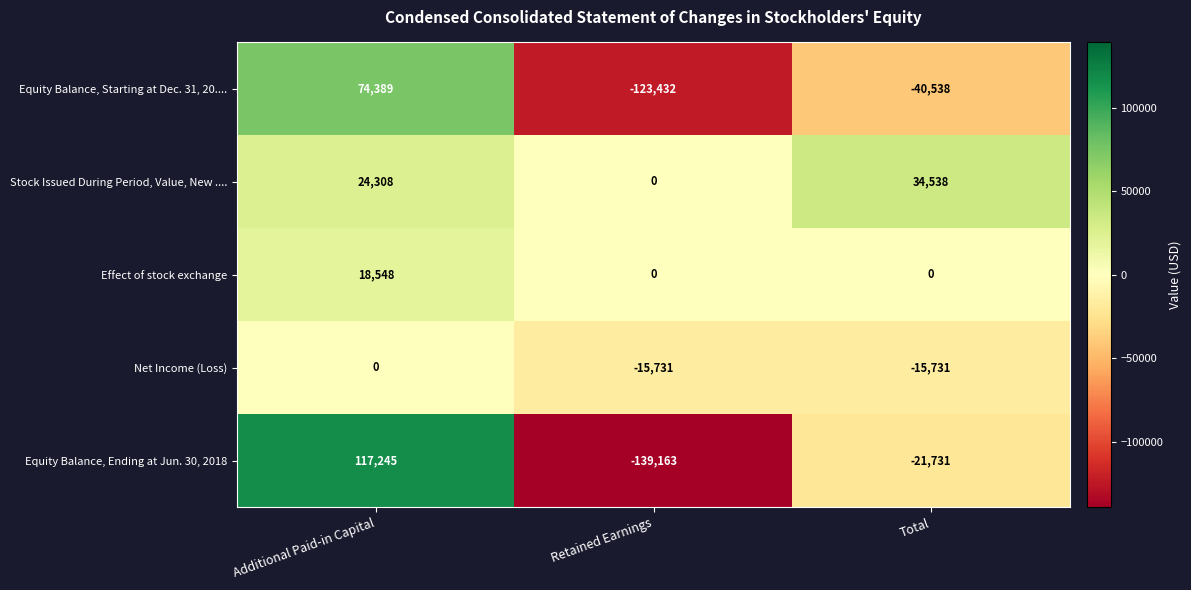

Is the value of Stock Issued During Period, Value, New .... at Retained Earnings greater than the value of Equity Balance, Starting at Dec. 31, 20.... at Retained Earnings?

Yes